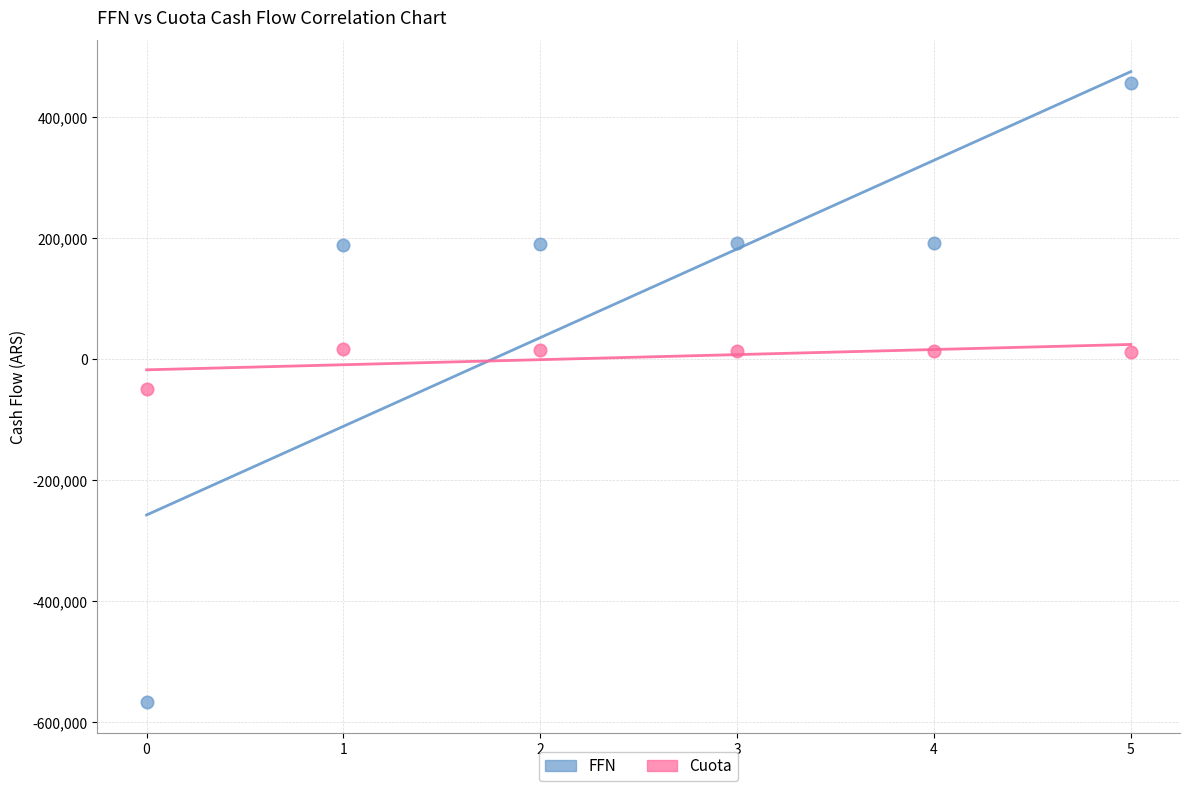

Which series has the widest spread of Y values?

FFN